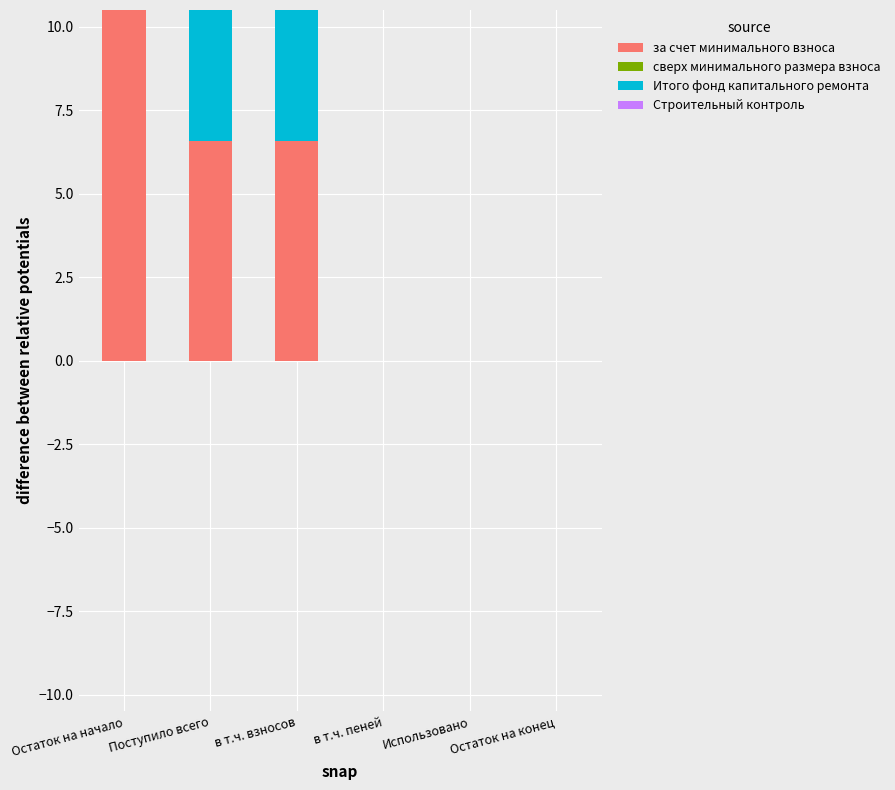

Rank the categories by за счет минимального взноса value from highest to lowest.

Остаток на начало, Поступило всего, в т.ч. взносов, в т.ч. пеней, Использовано, Остаток на конец